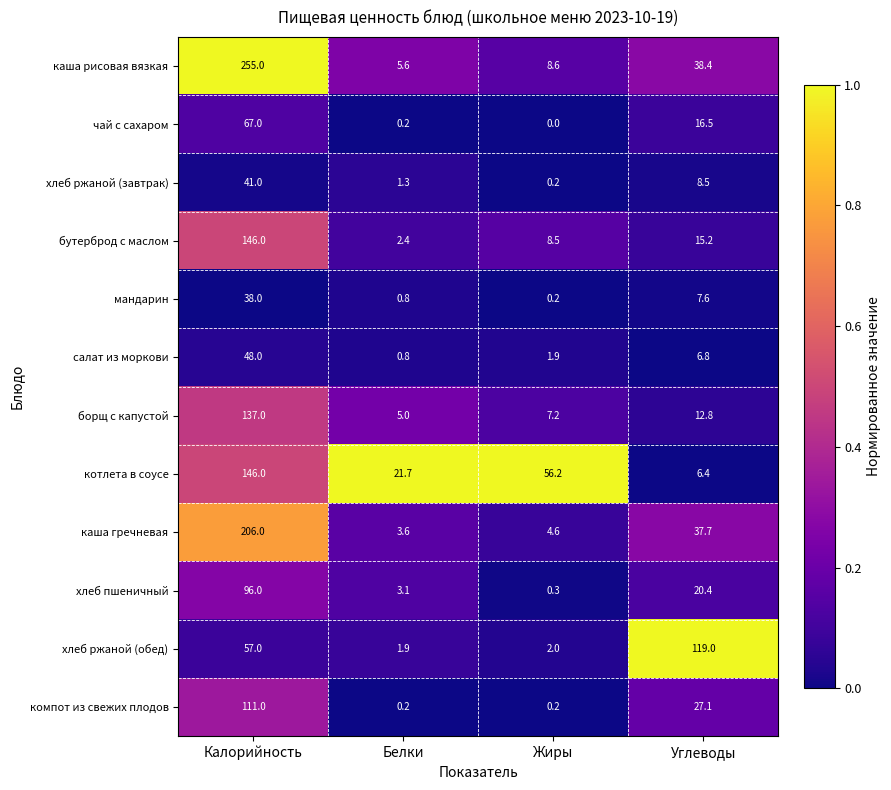

At how many categories does at least one series exceed 0?

4